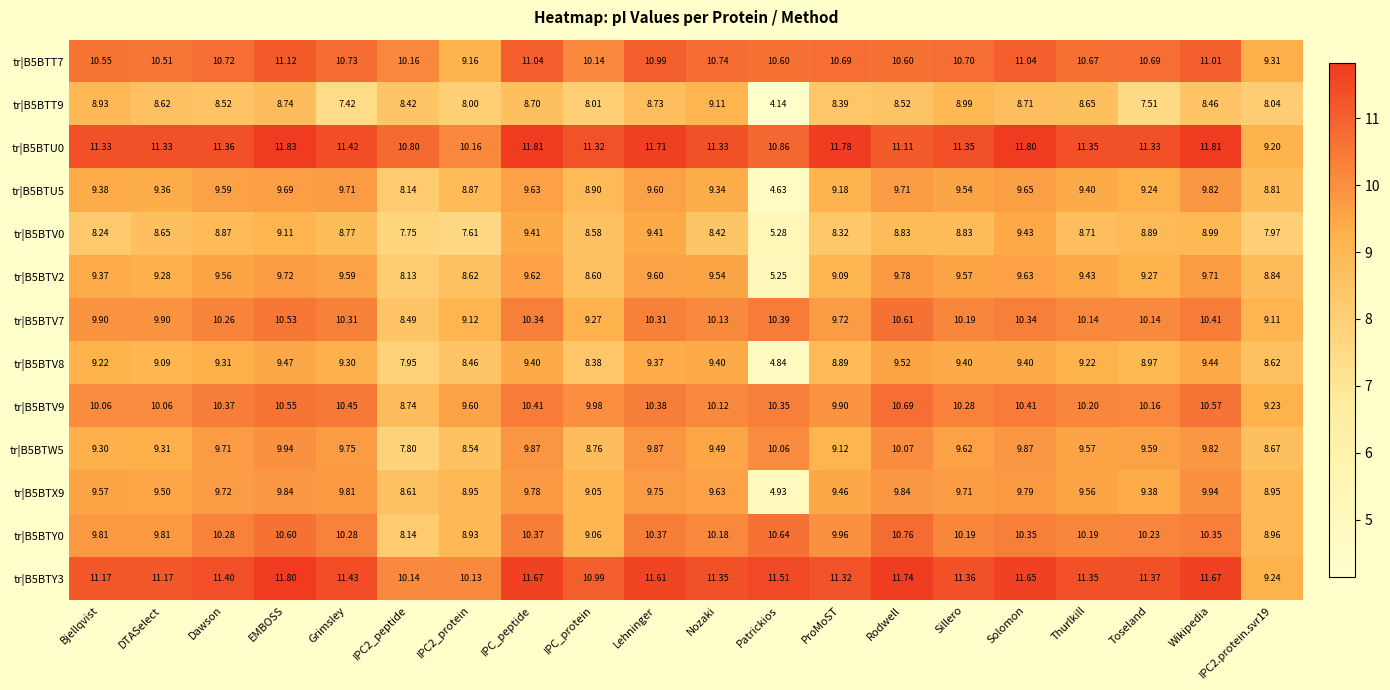

At which label does tr|B5BTX9 reach its peak?

Wikipedia